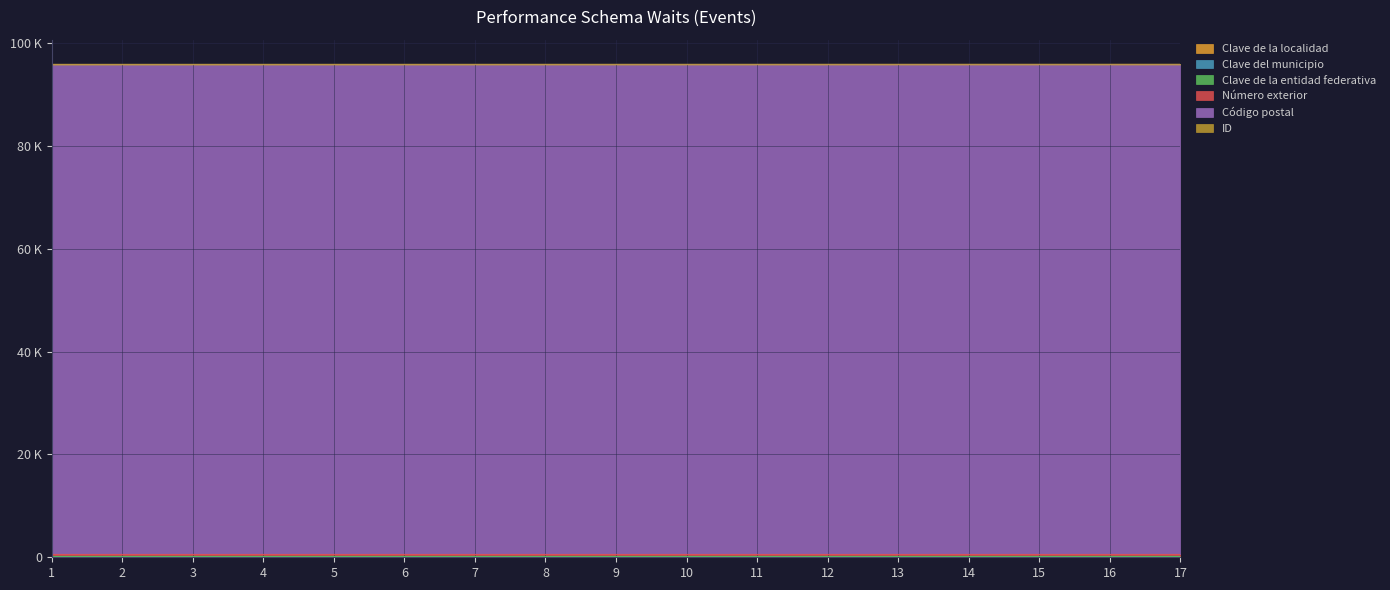

Between 16 and 9, which is larger?

16